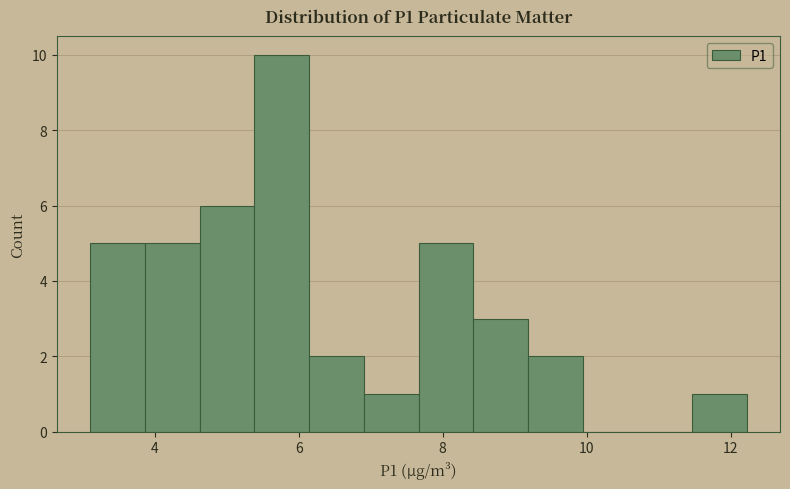

Read against the x-axis, roughly where is the centre of the tallest bar?

5.8